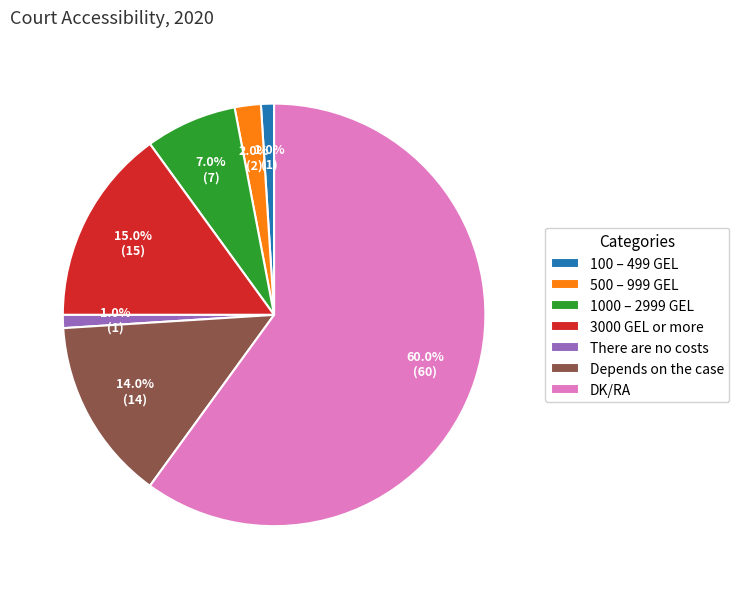

Which slice is the largest?

DK/RA